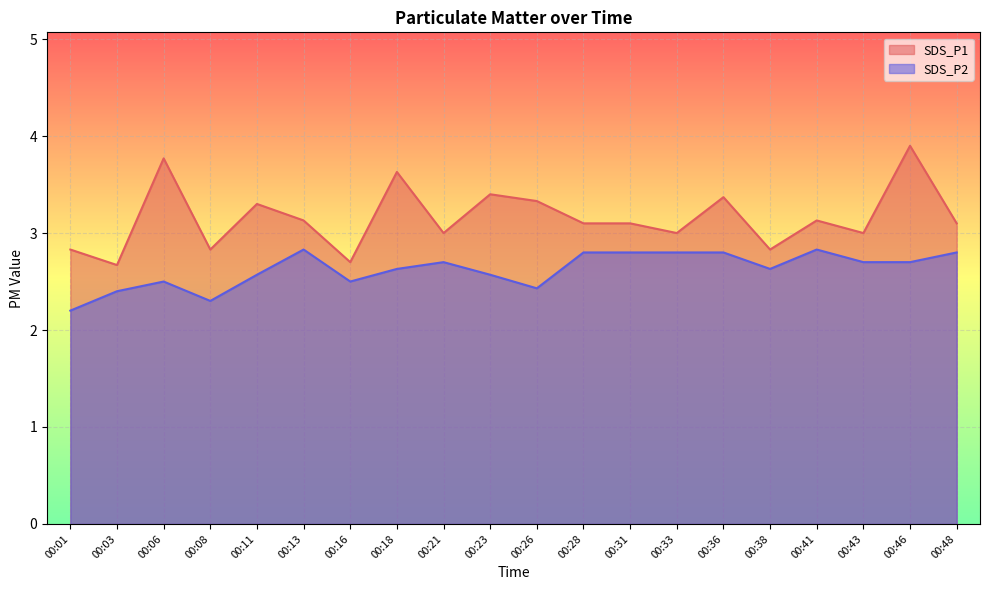

Reading right to left, what are all the values shown in this chart?

SDS_P1: 3.1	3.9	3.0	3.1	2.8	3.4	3.0	3.1	3.1	3.3	3.4	3.0	3.6	2.7	3.1	3.3	2.8	3.8	2.7	2.8
SDS_P2: 2.8	2.7	2.7	2.8	2.6	2.8	2.8	2.8	2.8	2.4	2.6	2.7	2.6	2.5	2.8	2.6	2.3	2.5	2.4	2.2